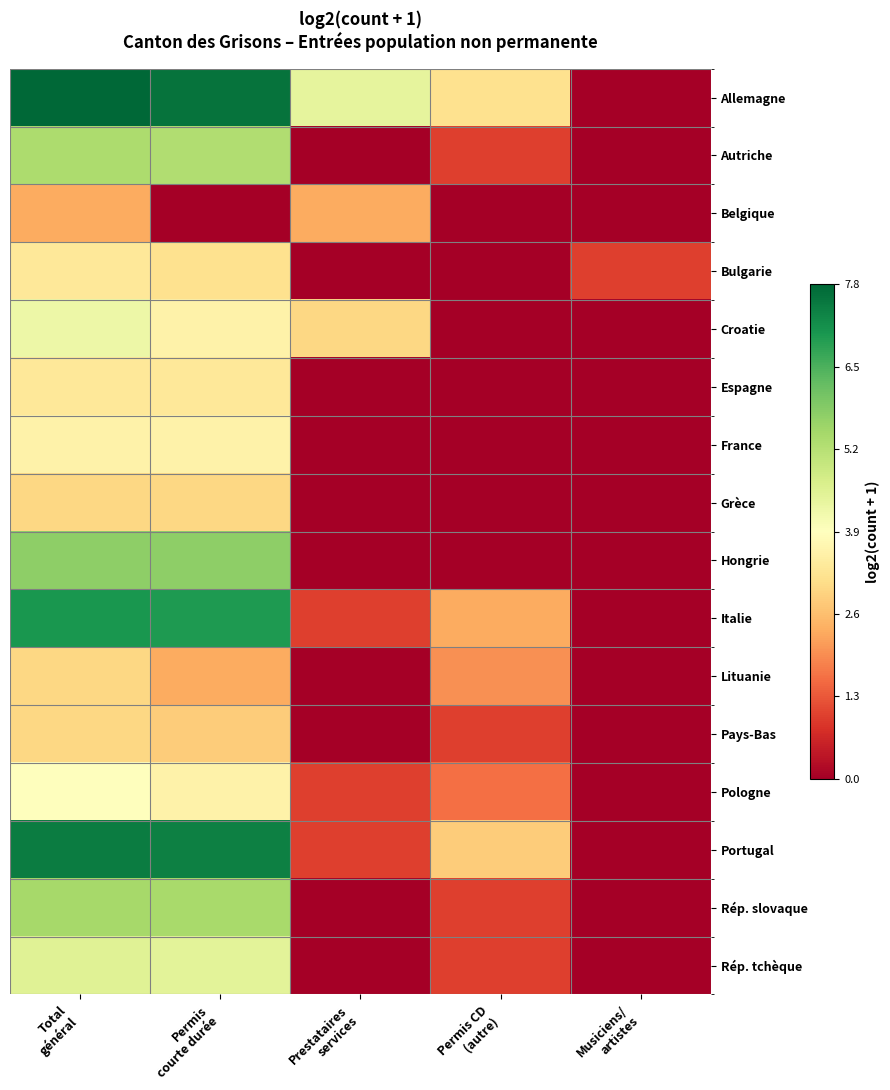

Reading right to left, transcribe all the data shown in this chart.

Allemagne: Musiciens/
artistes=0.0	Permis CD
(autre)=3.2	Prestataires
services=4.4	Permis
courte durée=7.6	Total
général=7.8
Autriche: Musiciens/
artistes=0.0	Permis CD
(autre)=1.0	Prestataires
services=0.0	Permis
courte durée=5.3	Total
général=5.3
Belgique: Musiciens/
artistes=0.0	Permis CD
(autre)=0.0	Prestataires
services=2.3	Permis
courte durée=0.0	Total
général=2.3
Bulgarie: Musiciens/
artistes=1.0	Permis CD
(autre)=0.0	Prestataires
services=0.0	Permis
courte durée=3.2	Total
général=3.3
Croatie: Musiciens/
artistes=0.0	Permis CD
(autre)=0.0	Prestataires
services=3.0	Permis
courte durée=3.6	Total
général=4.2
Espagne: Musiciens/
artistes=0.0	Permis CD
(autre)=0.0	Prestataires
services=0.0	Permis
courte durée=3.3	Total
général=3.3
France: Musiciens/
artistes=0.0	Permis CD
(autre)=0.0	Prestataires
services=0.0	Permis
courte durée=3.6	Total
général=3.6
Grèce: Musiciens/
artistes=0.0	Permis CD
(autre)=0.0	Prestataires
services=0.0	Permis
courte durée=3.0	Total
général=3.0
Hongrie: Musiciens/
artistes=0.0	Permis CD
(autre)=0.0	Prestataires
services=0.0	Permis
courte durée=5.7	Total
général=5.7
Italie: Musiciens/
artistes=0.0	Permis CD
(autre)=2.3	Prestataires
services=1.0	Permis
courte durée=7.0	Total
général=7.0
Lituanie: Musiciens/
artistes=0.0	Permis CD
(autre)=2.0	Prestataires
services=0.0	Permis
courte durée=2.3	Total
général=3.0
Pays-Bas: Musiciens/
artistes=0.0	Permis CD
(autre)=1.0	Prestataires
services=0.0	Permis
courte durée=2.8	Total
général=3.0
Pologne: Musiciens/
artistes=0.0	Permis CD
(autre)=1.6	Prestataires
services=1.0	Permis
courte durée=3.6	Total
général=3.9
Portugal: Musiciens/
artistes=0.0	Permis CD
(autre)=2.8	Prestataires
services=1.0	Permis
courte durée=7.4	Total
général=7.4
Rép. slovaque: Musiciens/
artistes=0.0	Permis CD
(autre)=1.0	Prestataires
services=0.0	Permis
courte durée=5.4	Total
général=5.4
Rép. tchèque: Musiciens/
artistes=0.0	Permis CD
(autre)=1.0	Prestataires
services=0.0	Permis
courte durée=4.5	Total
général=4.5